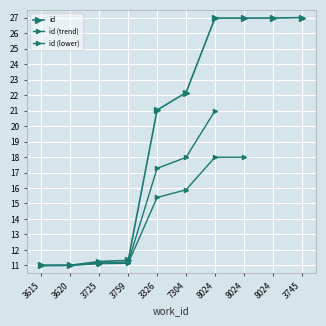

Between 8024 and 7304, which is larger?

8024